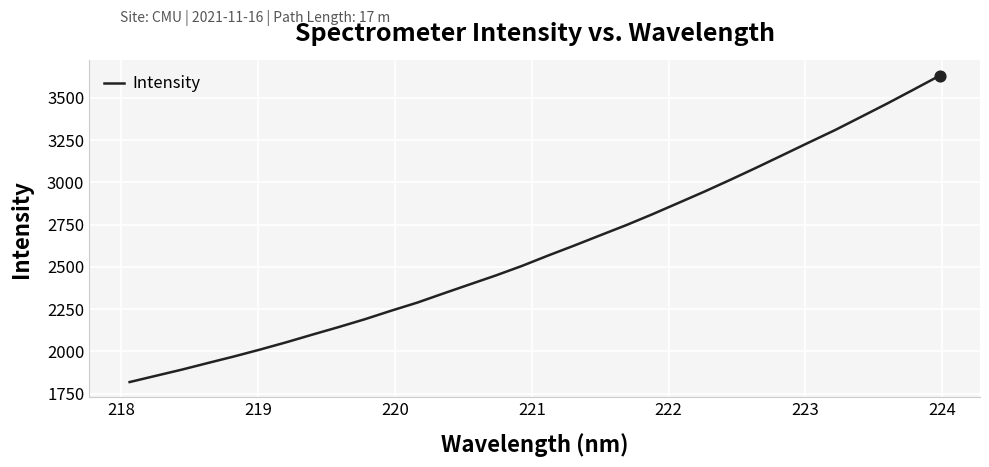

What is the smallest value displayed?

1819.1